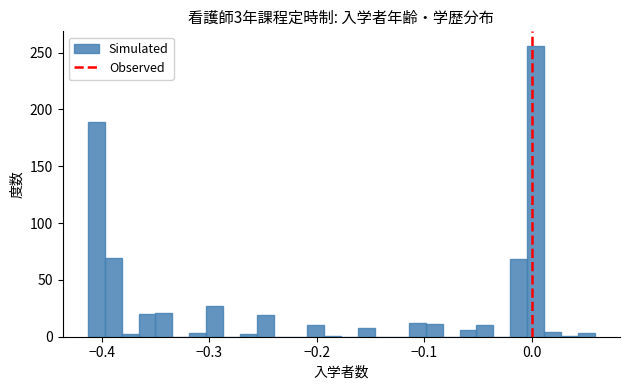

Read against the x-axis, roughly where is the centre of the tallest bar?

0.00